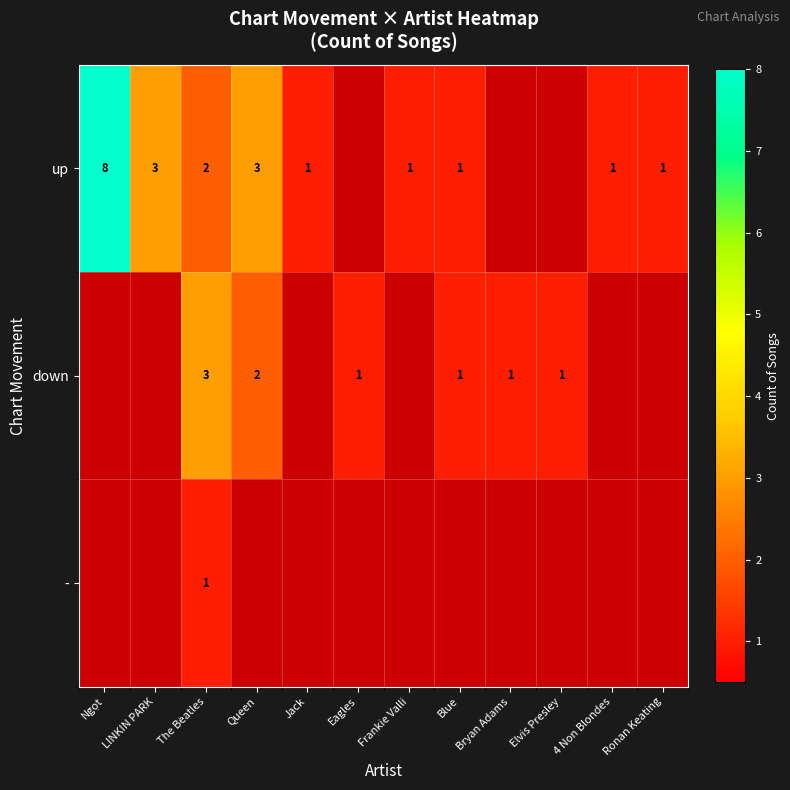

True or false: down has a value of 1 at Bryan Adams.

True